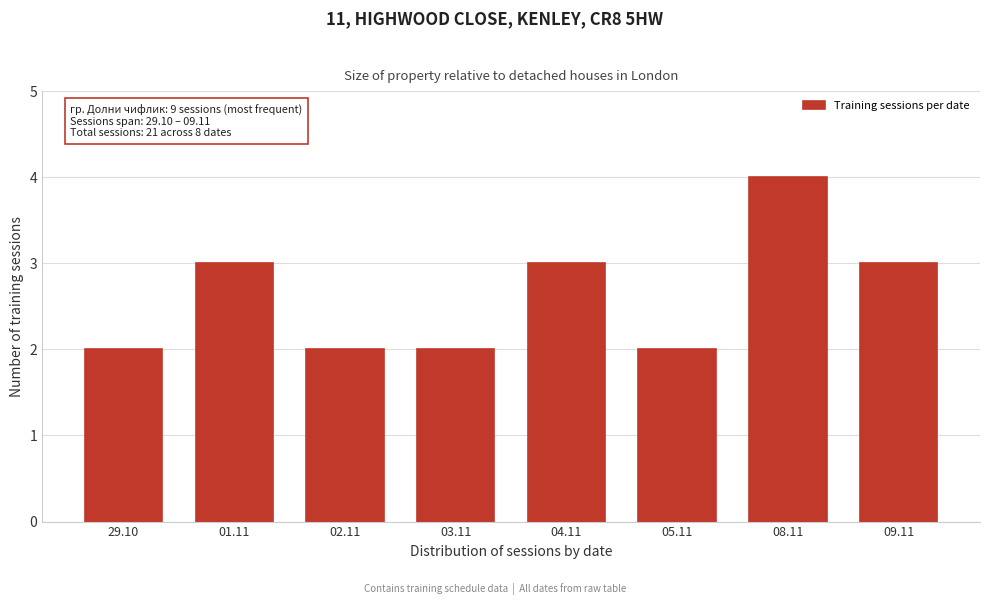

Reading left to right, transcribe all the data shown in this chart.

2	3	2	2	3	2	4	3